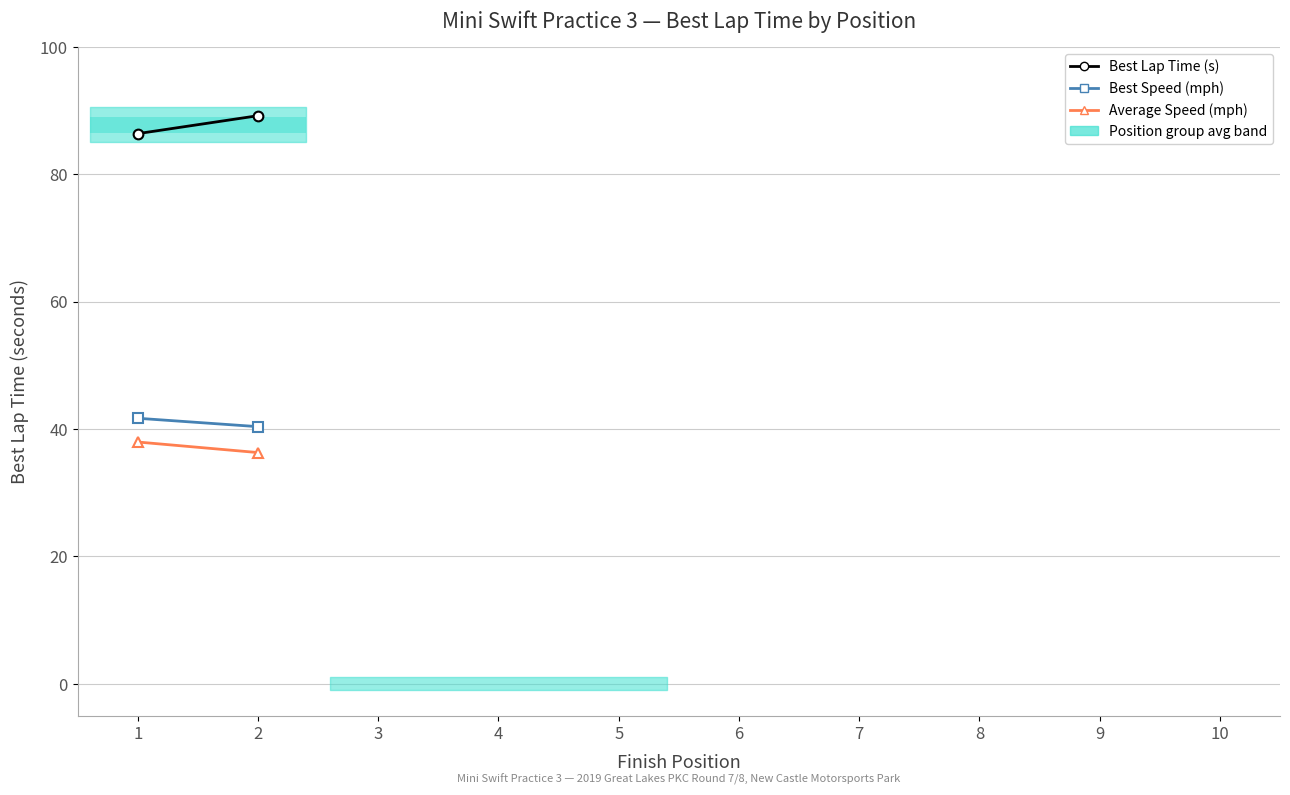

What is the maximum value shown in the chart?

89.2